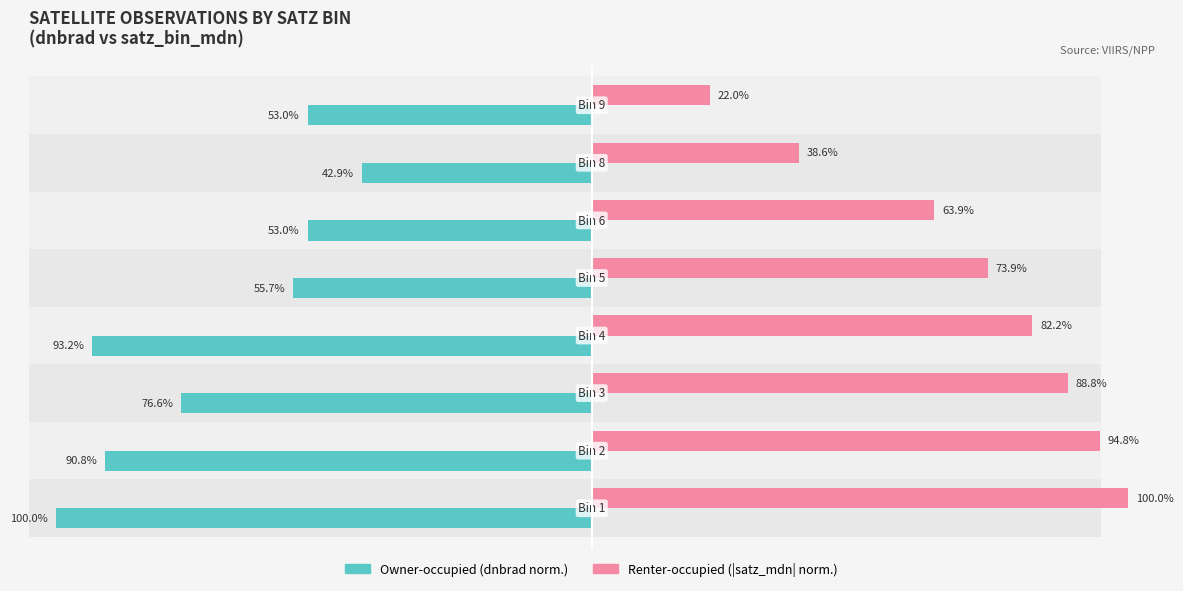

How many values in the Renter-occupied series exceed 82?

4